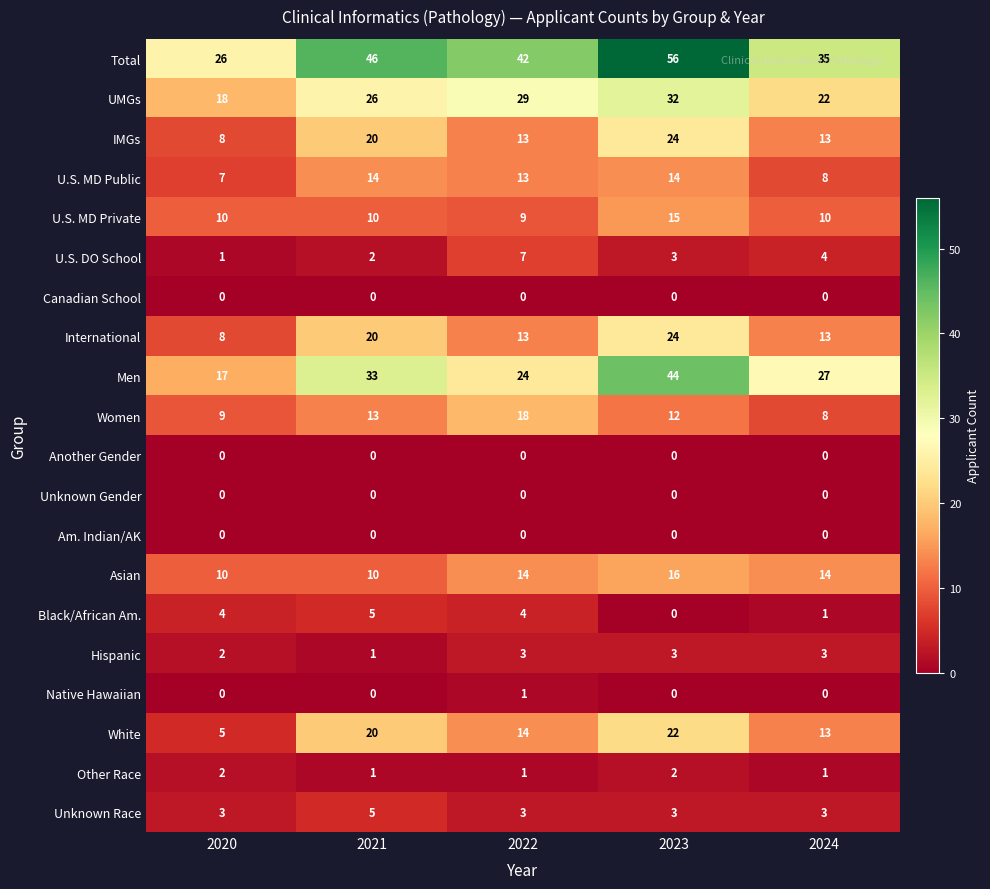

Is the value of Native Hawaiian at 2023 greater than the value of UMGs at 2023?

No